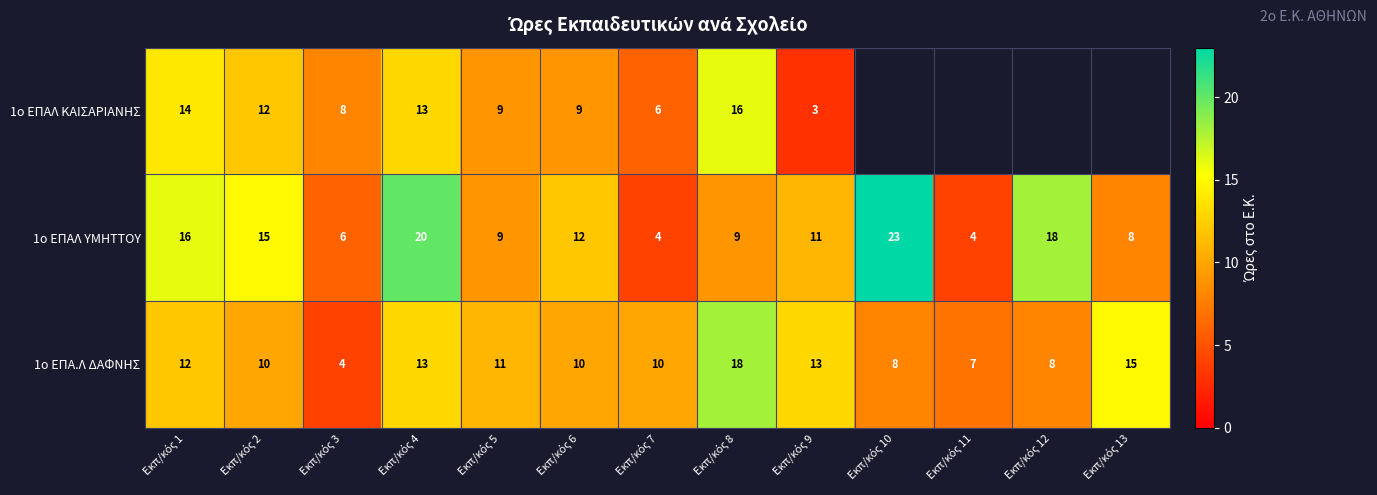

What is the difference between the maximum and minimum values in the 1ο ΕΠΑΛ ΥΜΗΤΤΟΥ series?

19